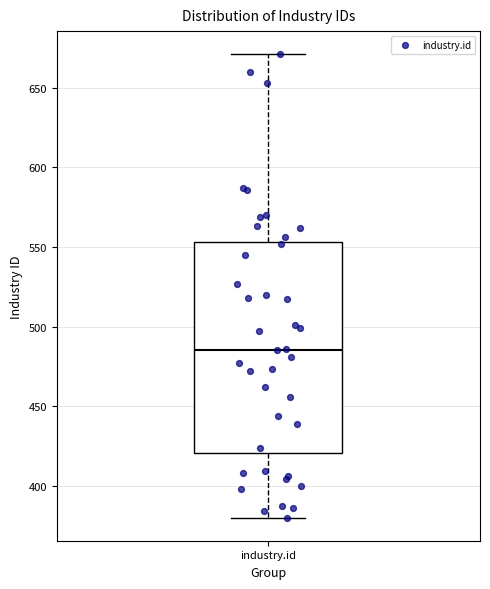

Transcribe this box plot: give where the median line is, the range the box spans, and where the two whiskers end, as read against the y-axis. The values are not printed on the chart, so give them approximately, as read against the axis.

median 485, box 420 to 555, whiskers 380 to 670